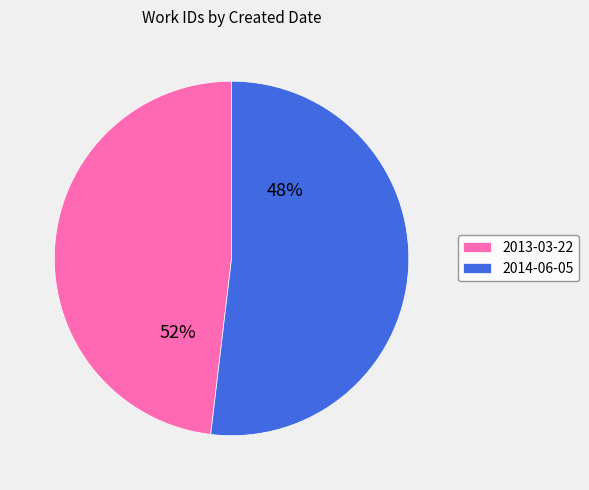

To the nearest percent, what is the difference between the largest and smallest slice percentages?

4%